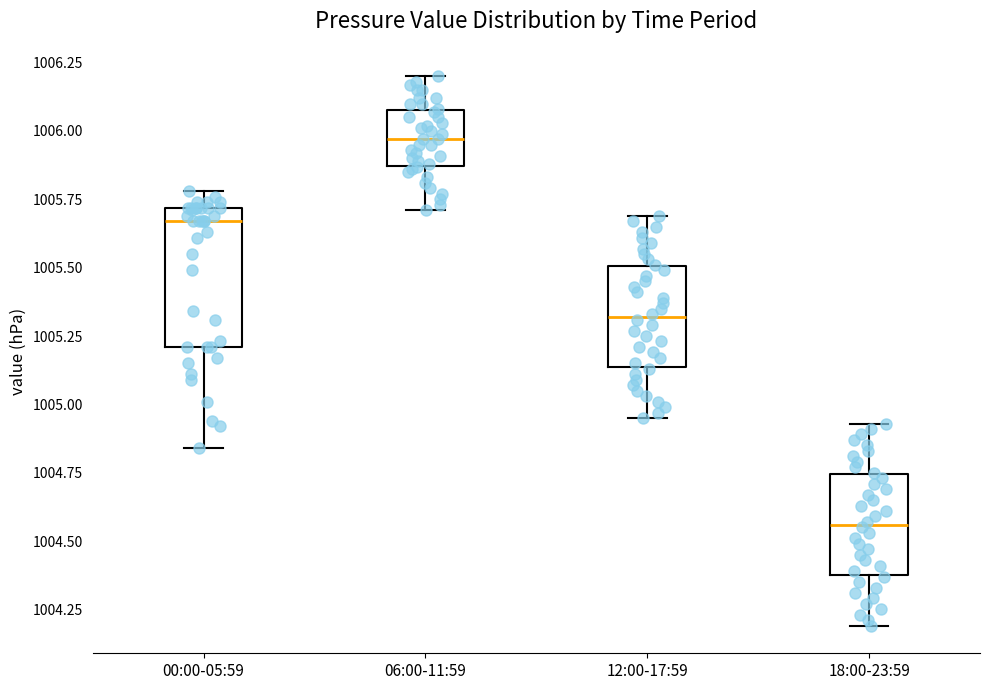

Comparing the boxes themselves (not the whiskers), which one is the tallest?

00:00-05:59